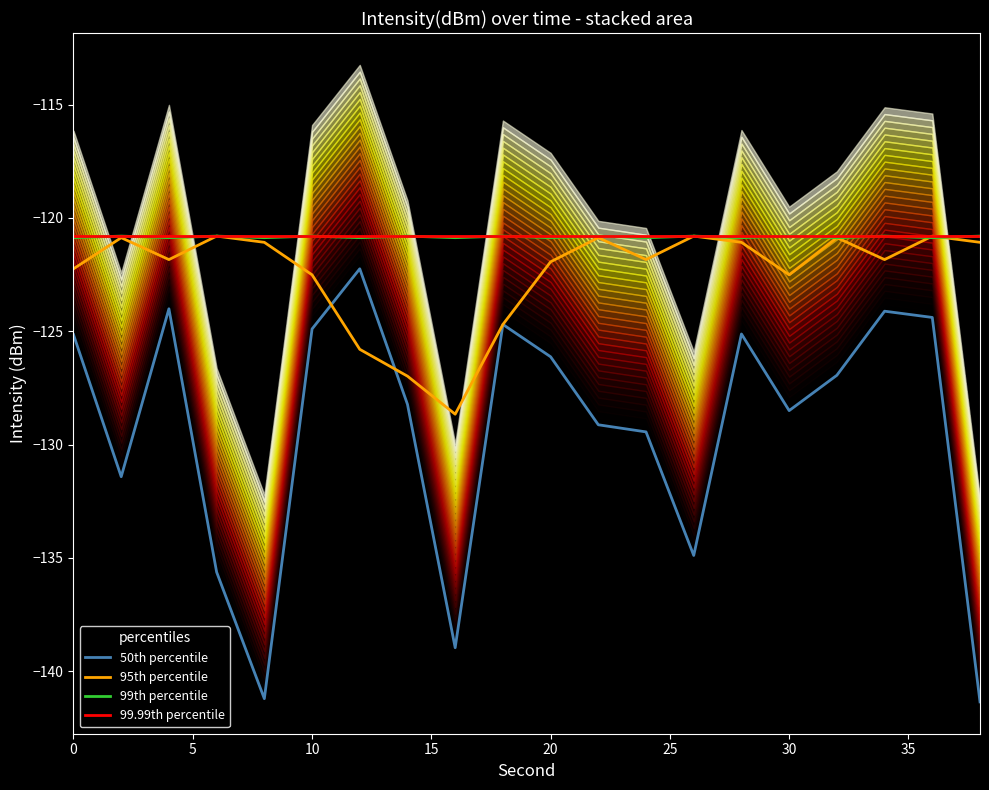

What is the lowest value of the 99.99th percentile series?

-120.8